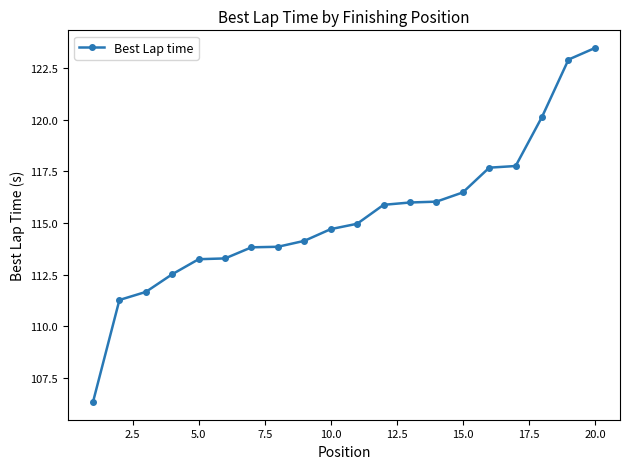

How many series are shown in this chart?

1